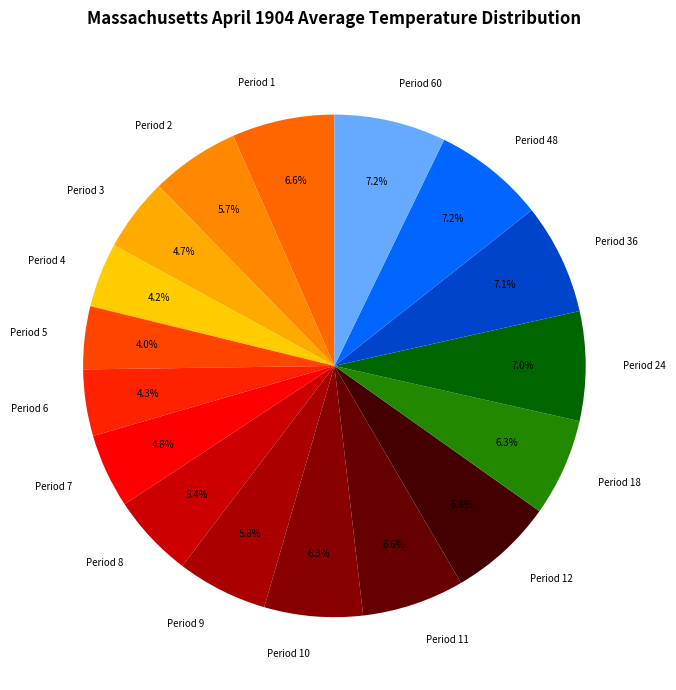

The Period 11 slice represents 1% of the pie. True or false?

False